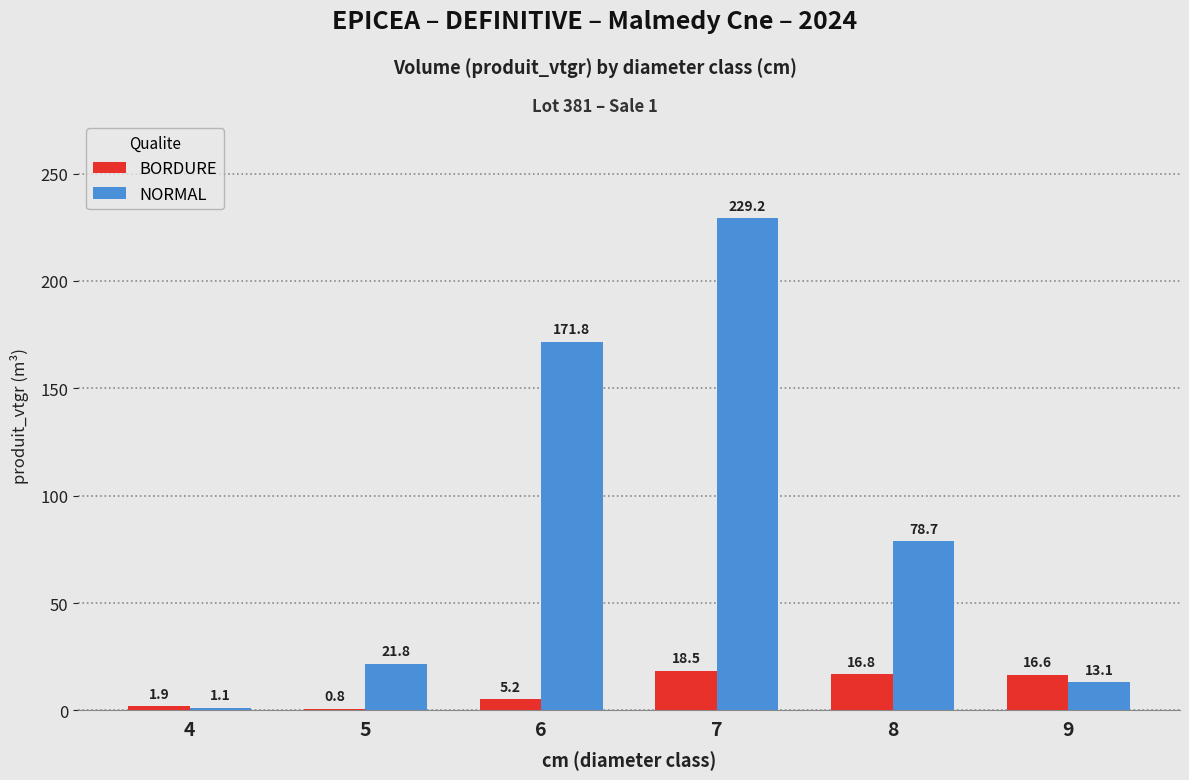

What is the difference between the BORDURE values at 6 and 5?

4.4